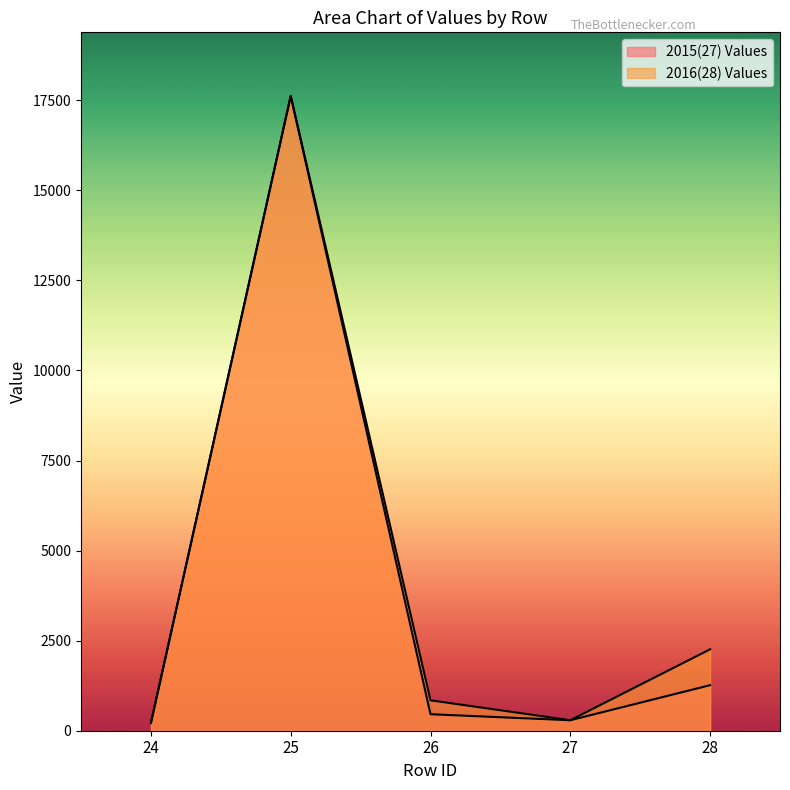

What is the difference between the second highest and second lowest values in the 2015(27) Values series?

973